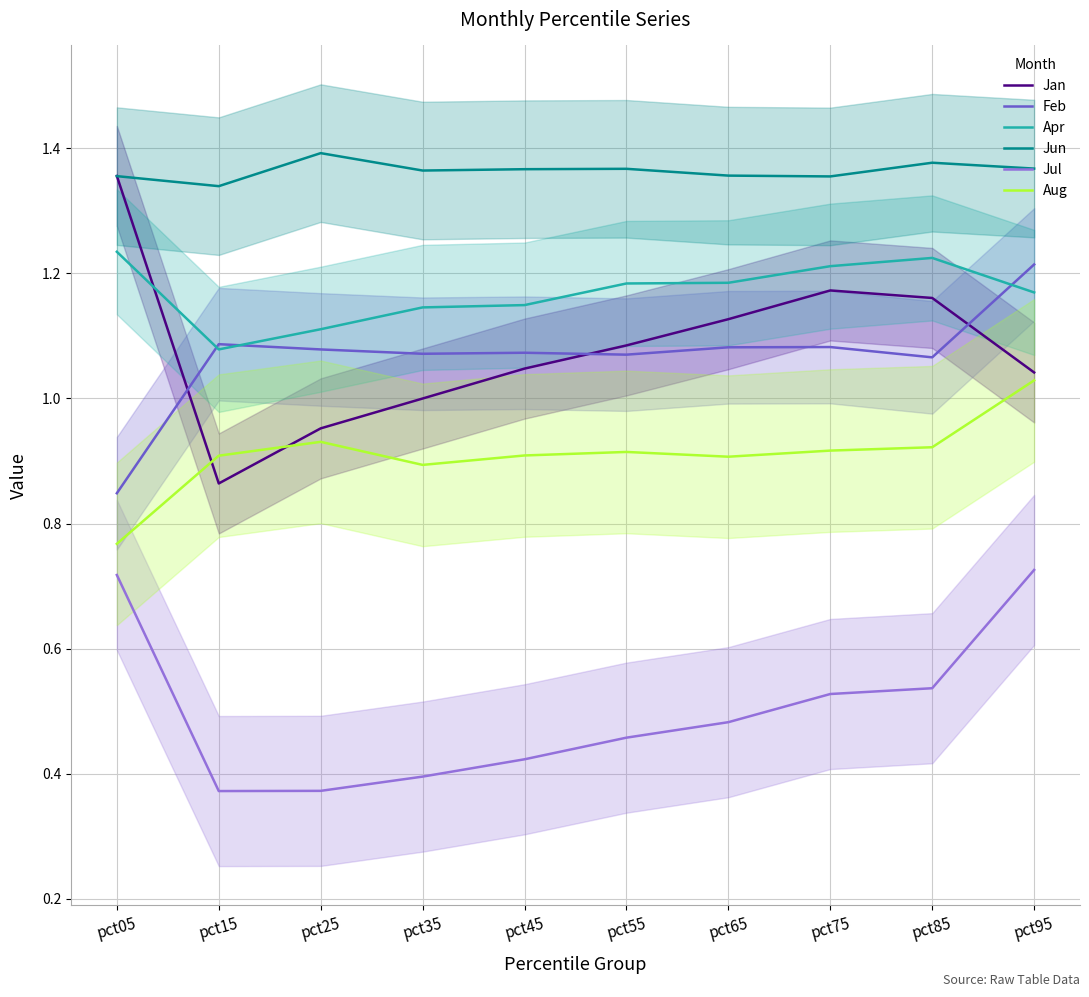

Where is Feb nearest to the value 1?

pct85